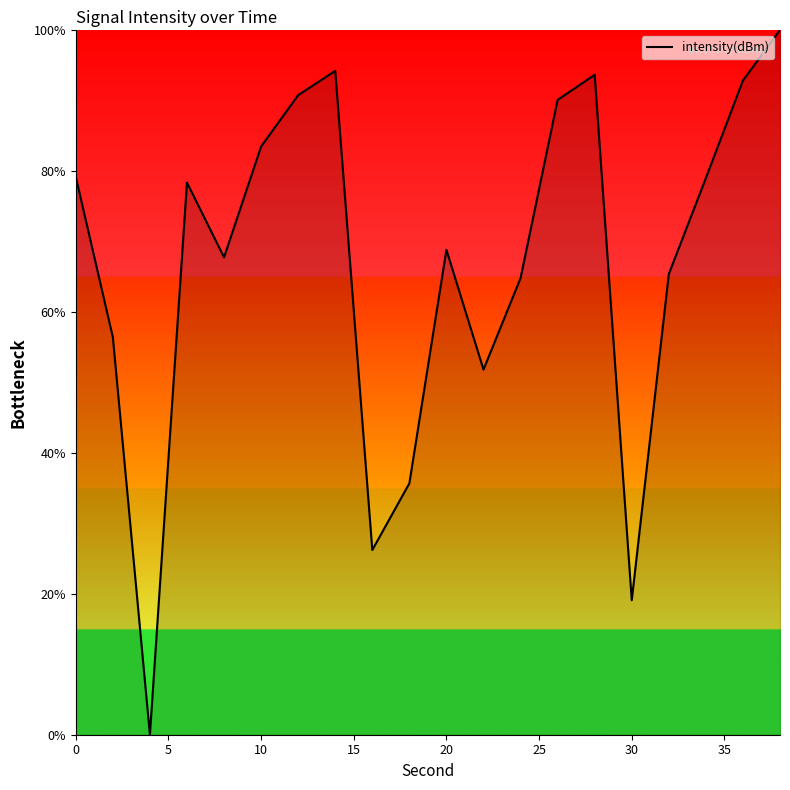

What is the greatest value displayed?

100.0